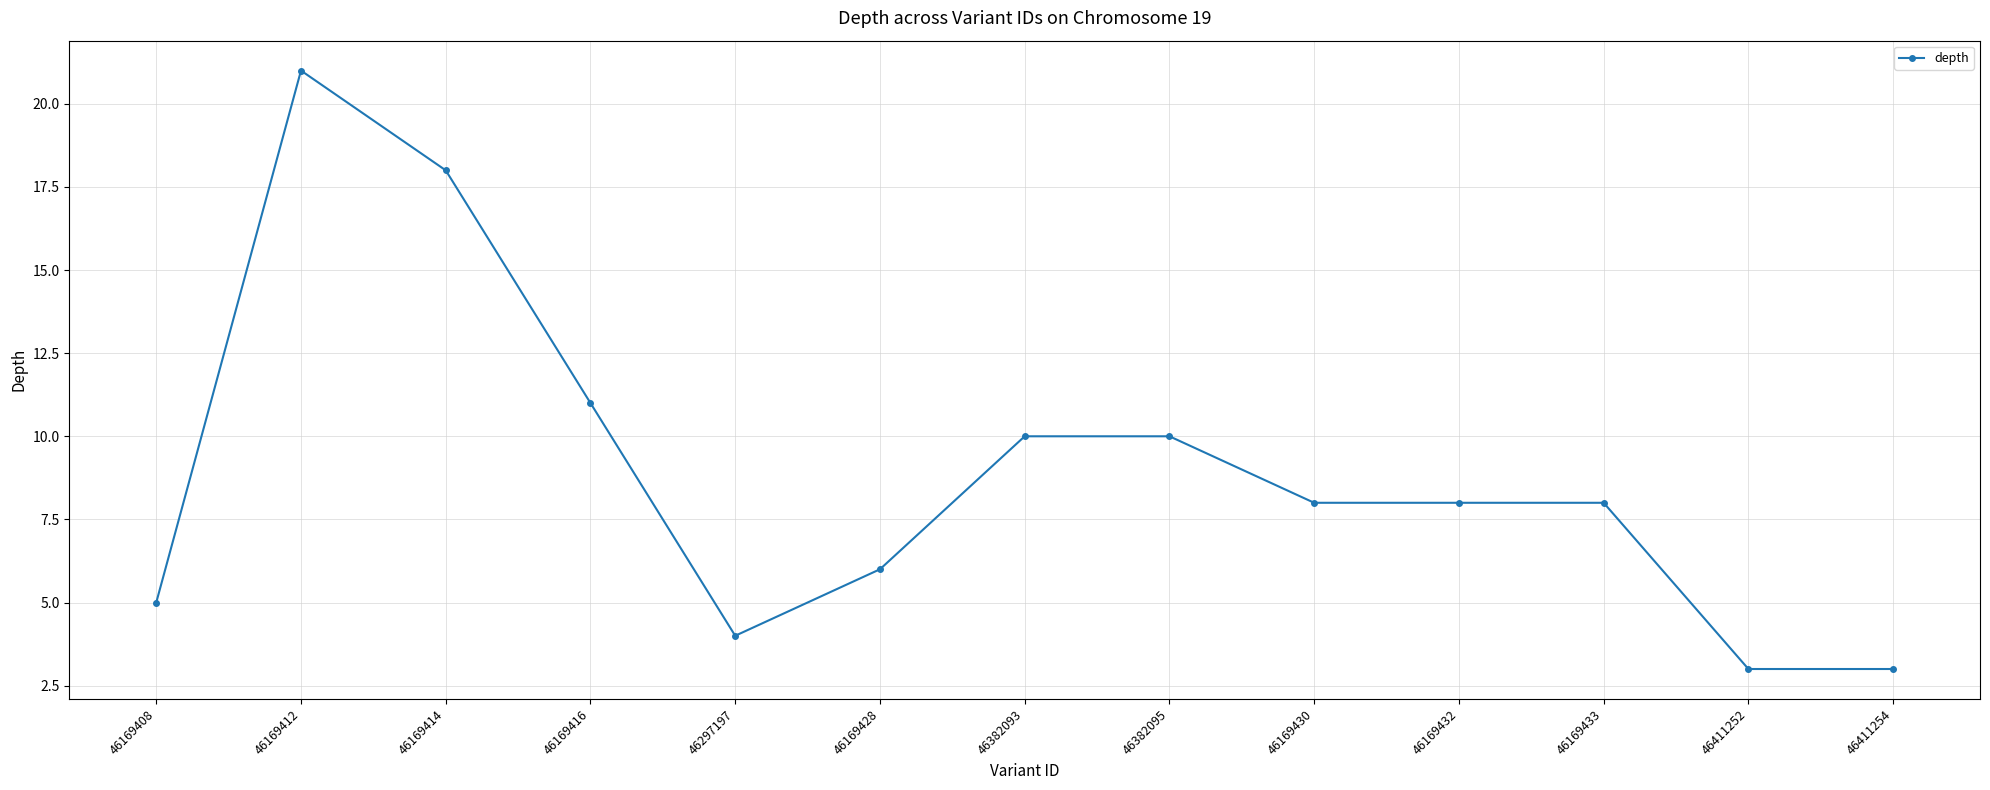

What position from the left is 46169430?

9